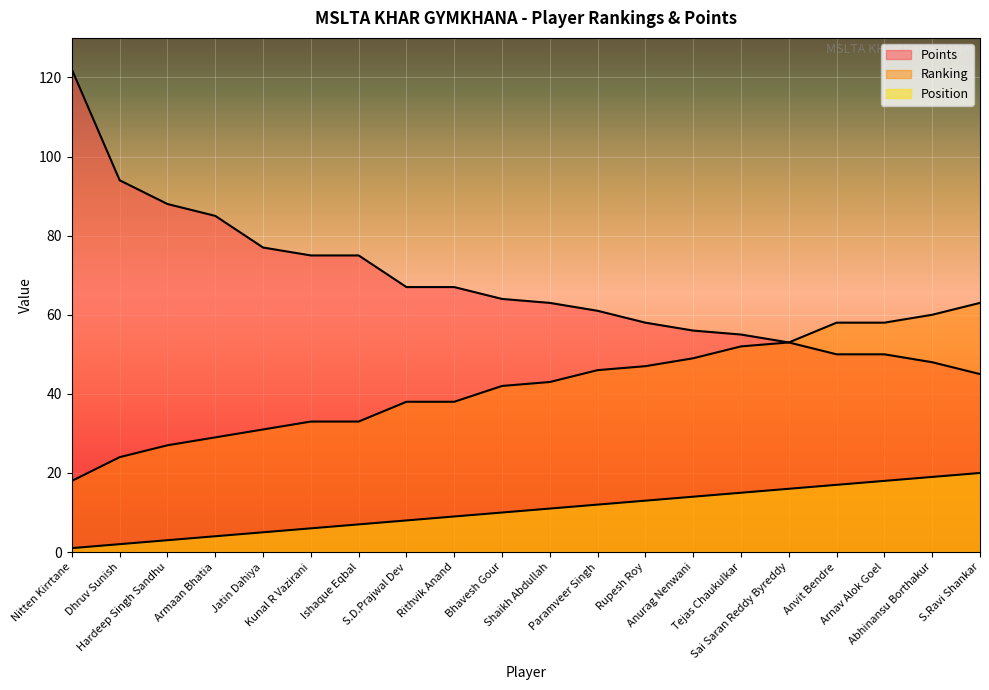

List the series in order of their peak value, highest first.

Points, Ranking, Position